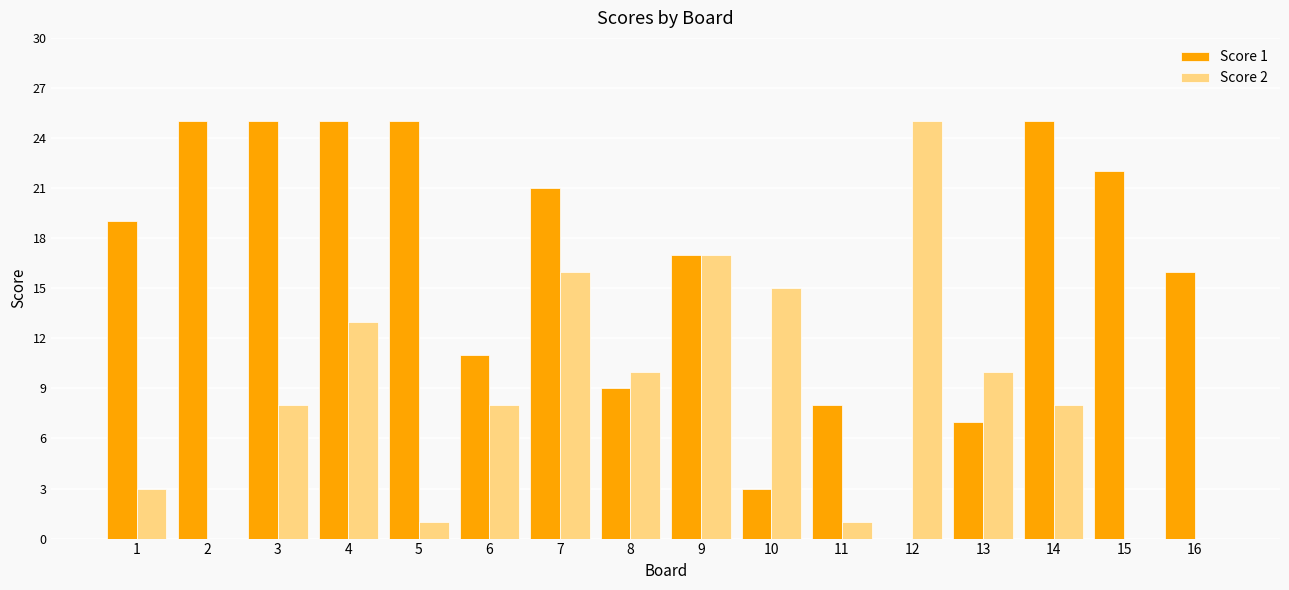

Which series has the largest total across all categories?

Score 1